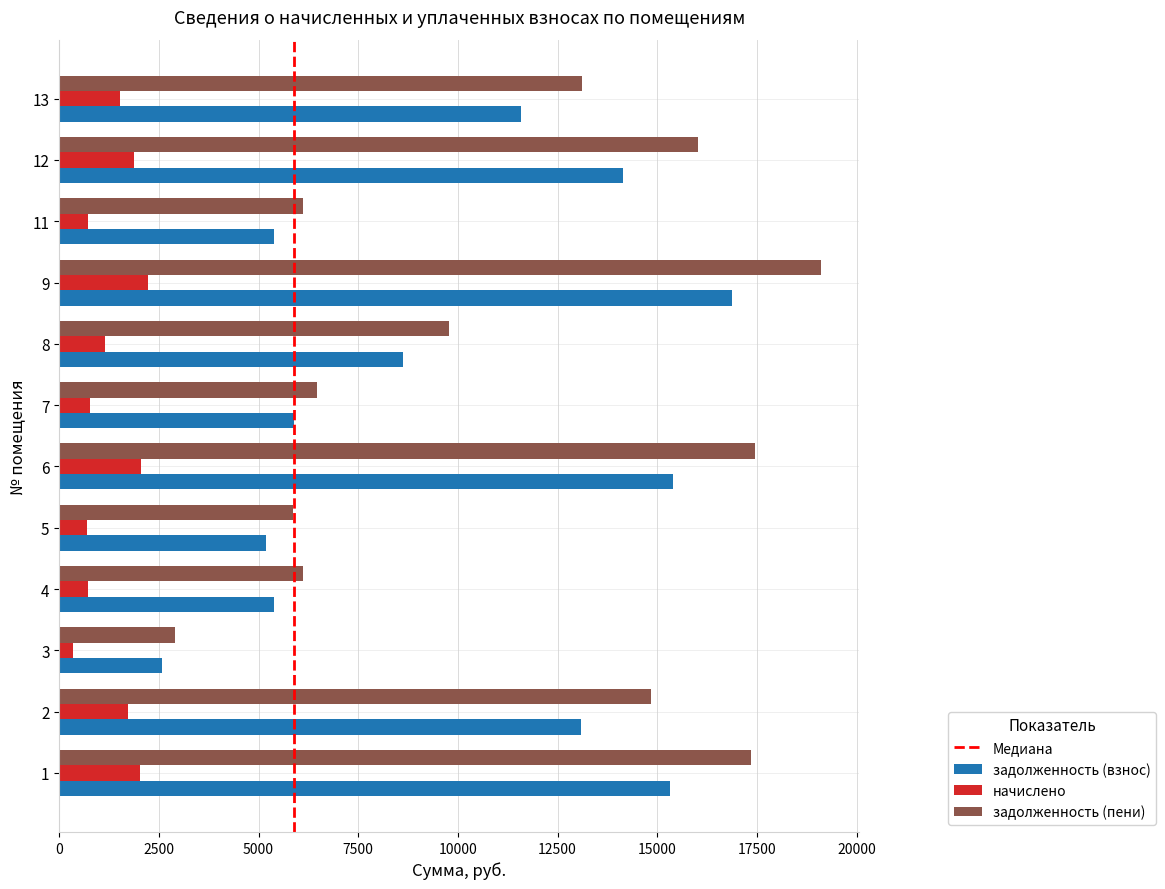

What is the highest value of the начислено series?

2235.1